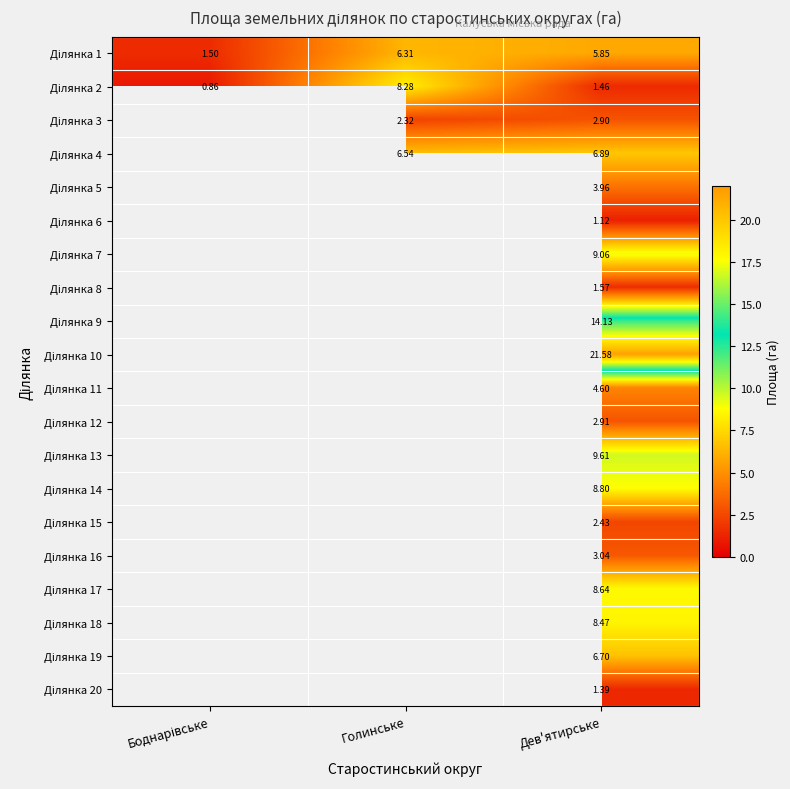

At which category is the sum across all series the highest?

Дев'ятирське